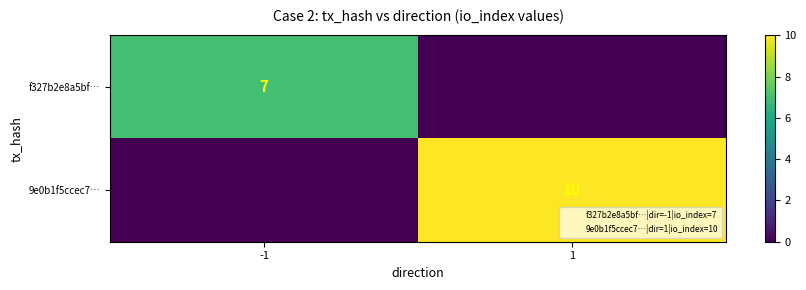

Which category has the highest value across all series?

1